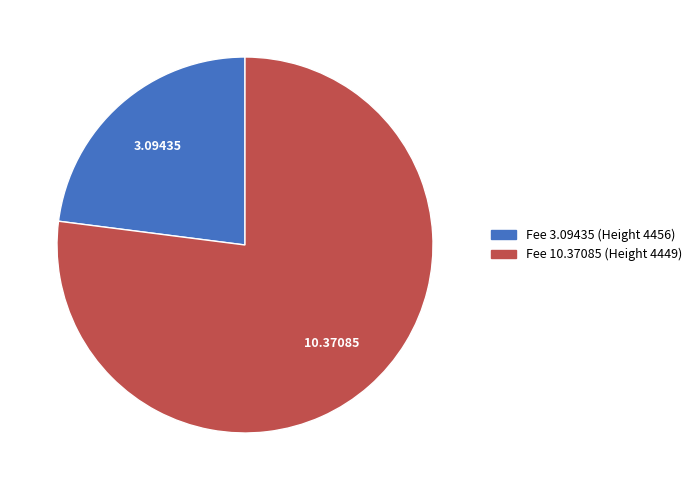

Count the number of slices in the pie.

2